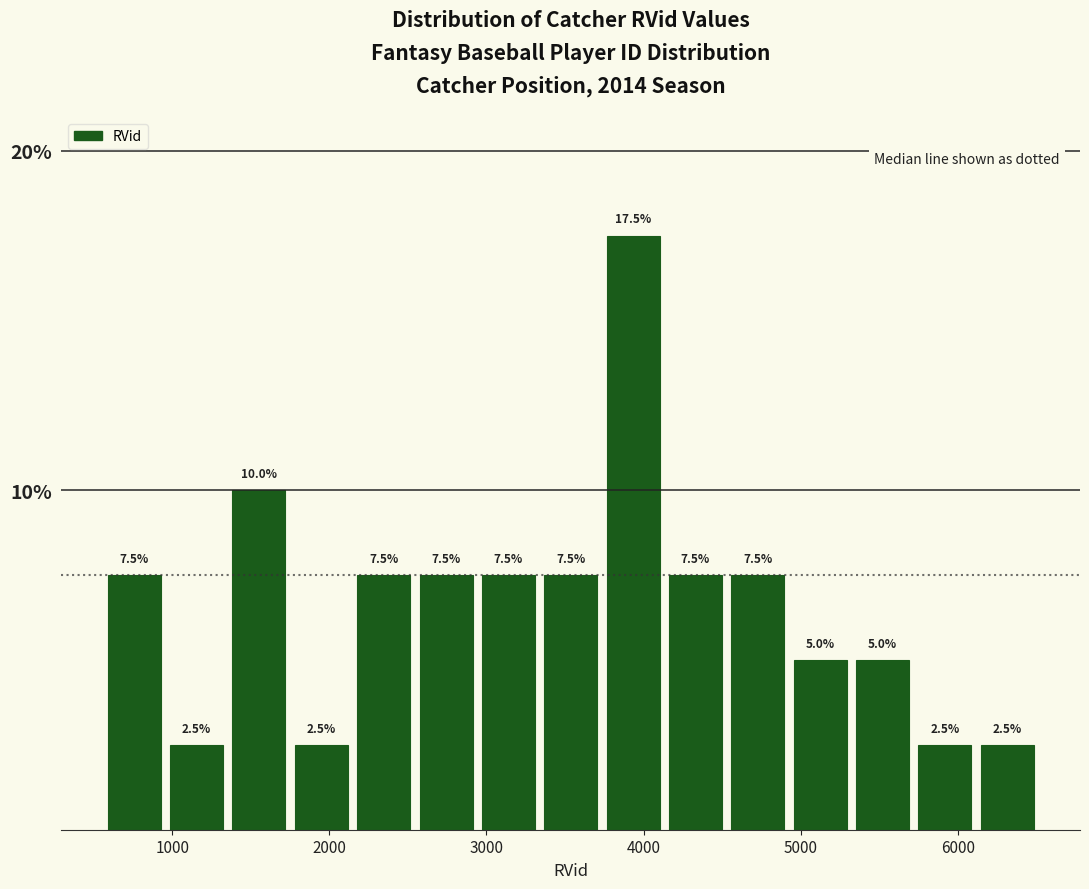

Around what value on the x-axis is the tallest bar? Give the approximate position of its centre, as read against the axis.

3900